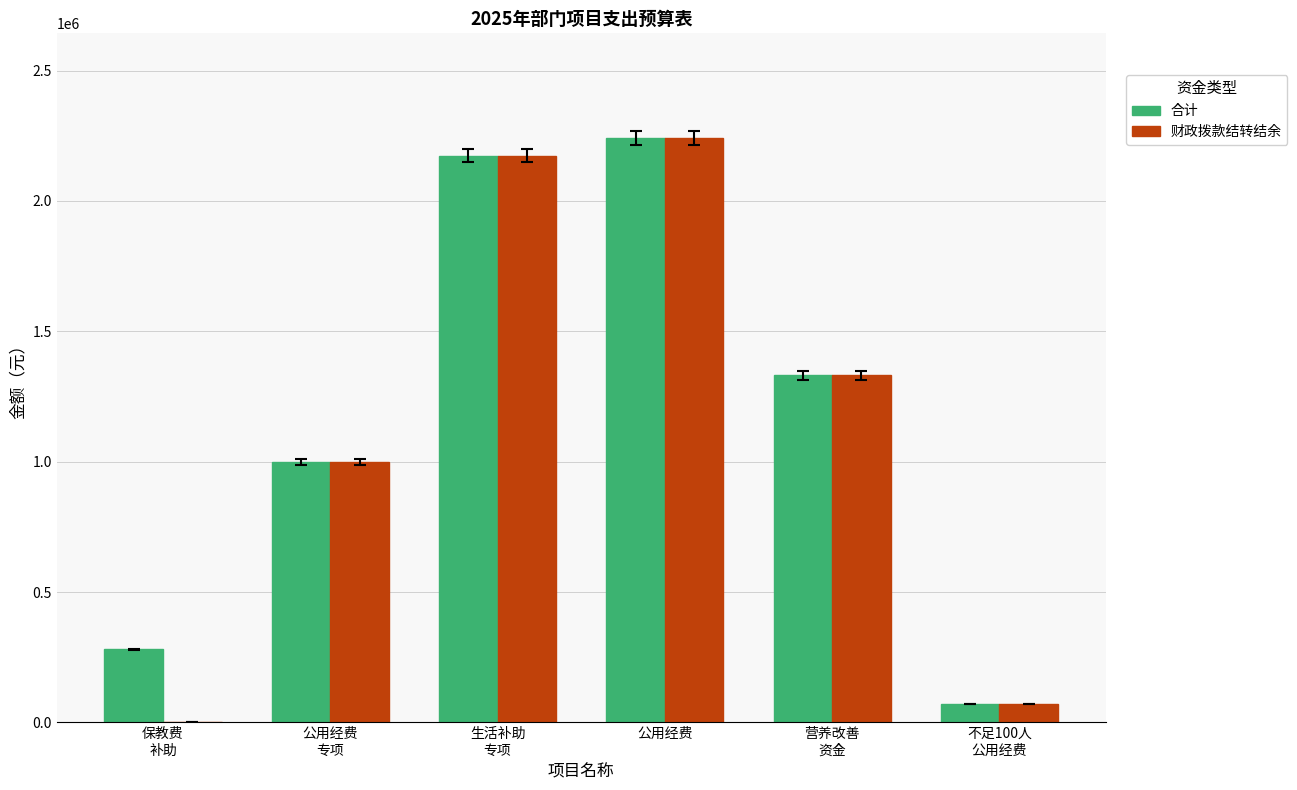

At which category is the sum across all series the highest?

公用经费